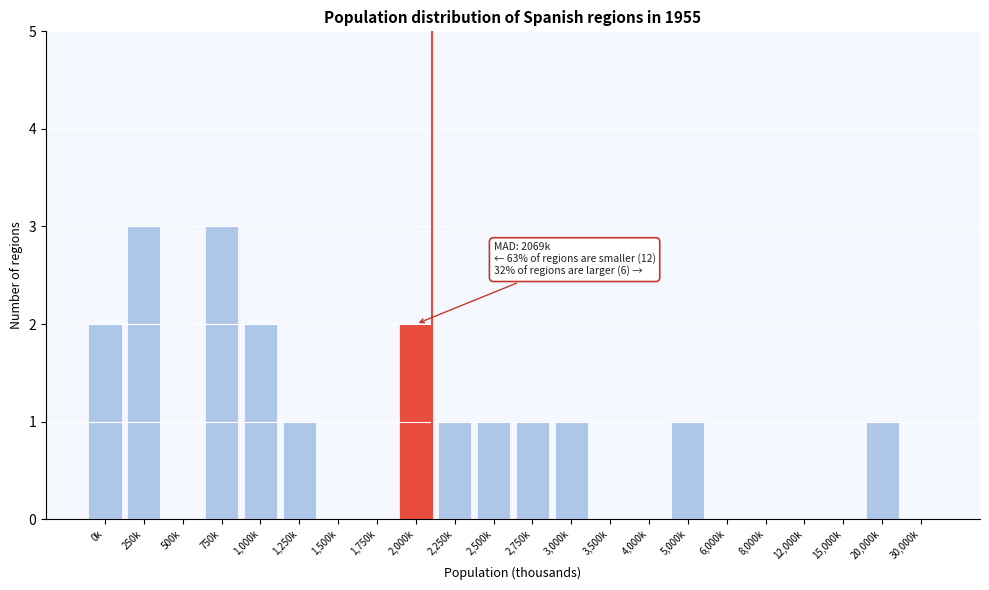

Reading right to left, what are all the values shown in this chart?

30,000k=0	20,000k=1	15,000k=0	12,000k=0	8,000k=0	6,000k=0	5,000k=1	4,000k=0	3,500k=0	3,000k=1	2,750k=1	2,500k=1	2,250k=1	2,000k=2	1,750k=0	1,500k=0	1,250k=1	1,000k=2	750k=3	500k=0	250k=3	0k=2